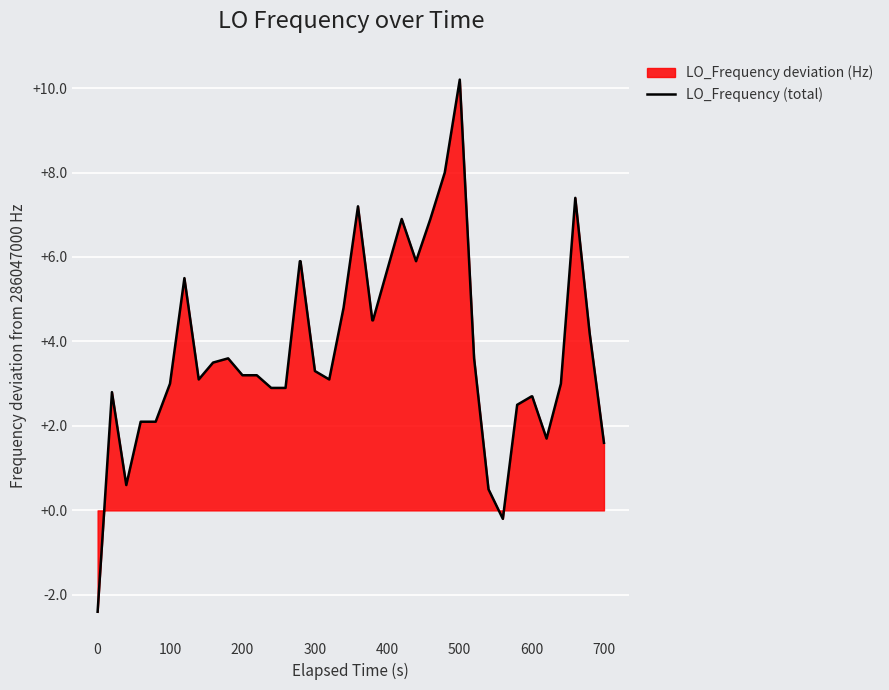

What is the difference between the maximum and minimum values?

12.6